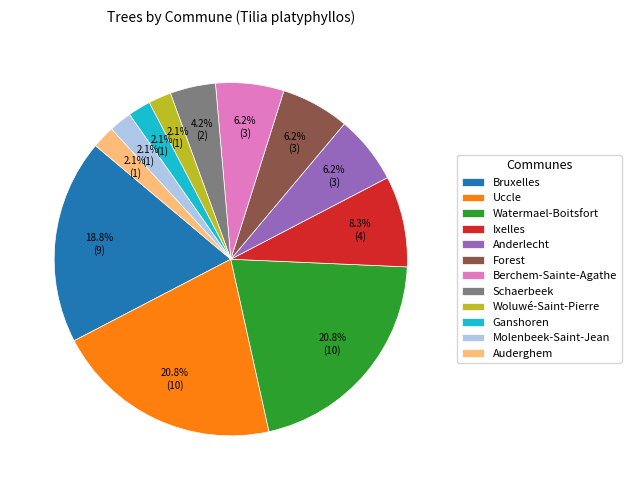

Does Ganshoren represent more than half of the total?

No